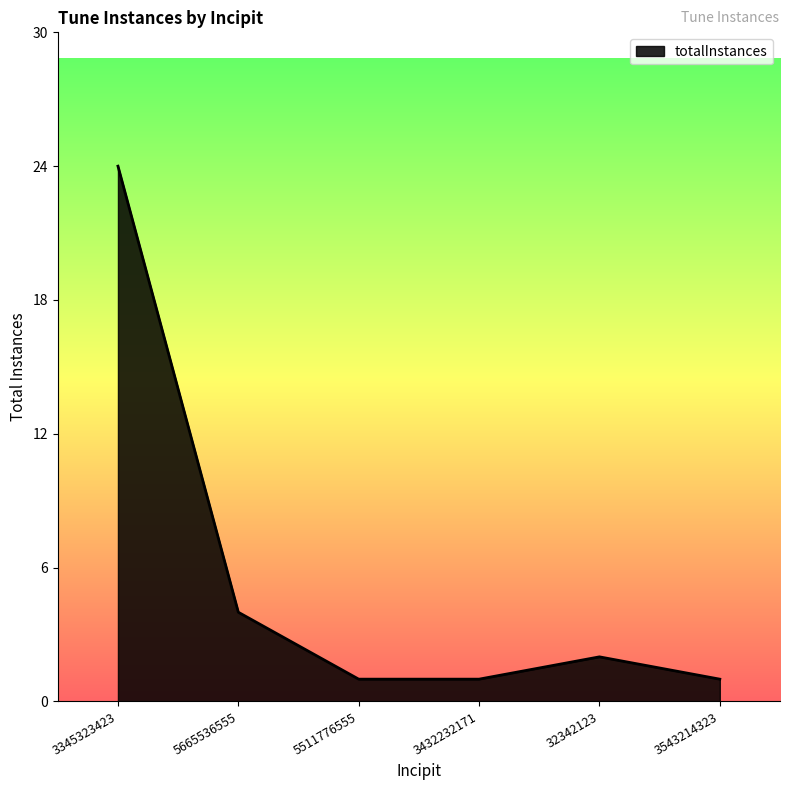

Count the number of data series in this chart.

1